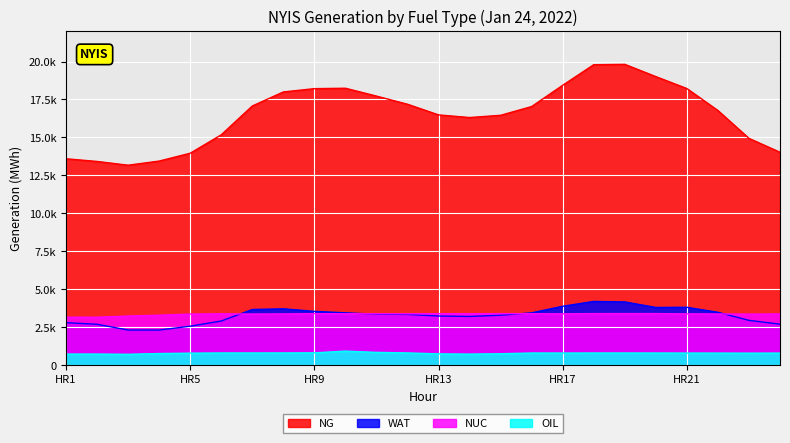

Reading left to right, extract all data points from this chart.

NG: 13596	13419	13172	13445	13961	15174	17073	17998	18215	18242	17725	17188	16486	16312	16460	17037	18439	19794	19816	19008	18222	16774	14939	14026
WAT: 2797	2692	2312	2311	2566	2908	3665	3711	3542	3446	3355	3343	3237	3208	3289	3446	3879	4197	4164	3800	3811	3481	2950	2700
NUC: 3159	3156	3233	3288	3363	3383	3366	3372	3394	3387	3385	3383	3389	3388	3394	3388	3381	3395	3396	3396	3377	3371	3361	3372
OIL: 729	730	715	764	789	802	802	804	811	924	842	805	742	726	751	799	797	800	800	799	795	794	790	794